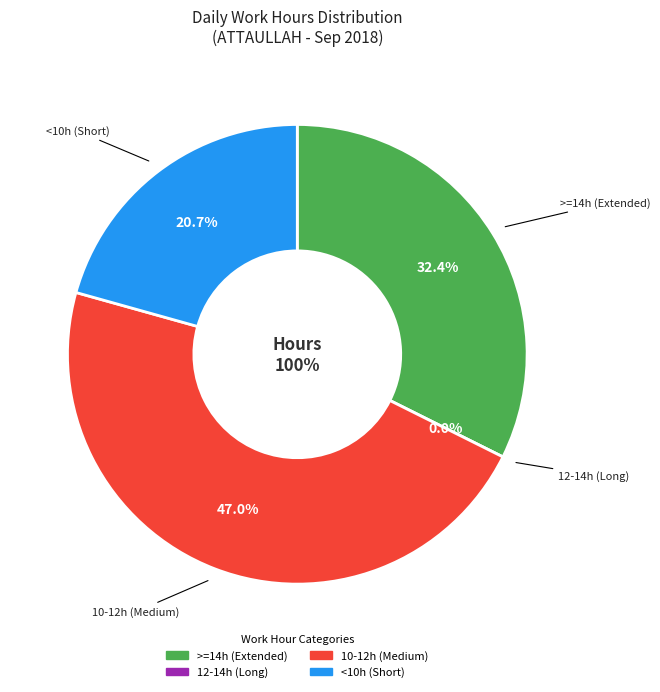

Is it true that Day 12 is 1% of the pie?

False